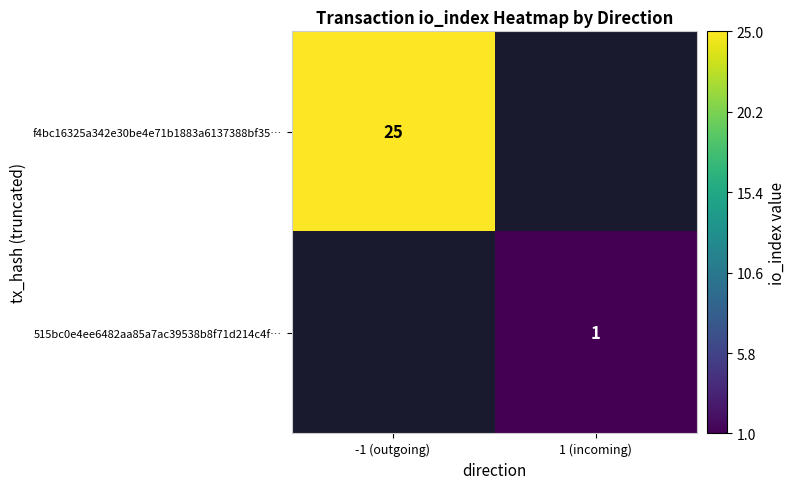

Is it true that 515bc0e4ee6482aa85a7ac39538b8f71d214c4f… equals 0 at 1 (incoming)?

False